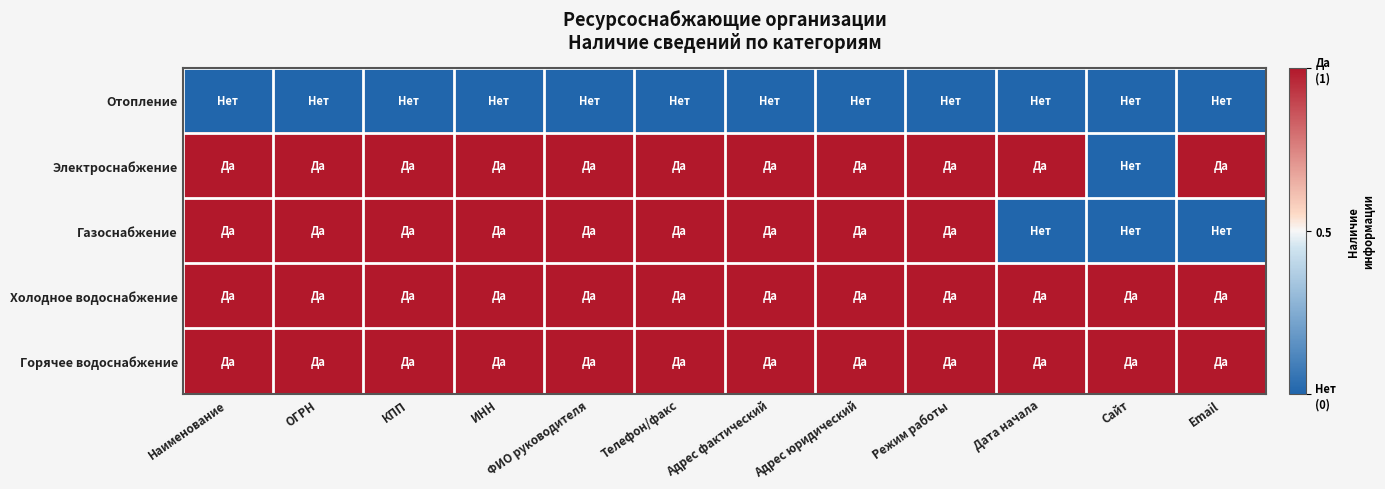

Rank the series at ИНН from lowest to highest value.

Отопление, Электроснабжение, Газоснабжение, Холодное водоснабжение, Горячее водоснабжение